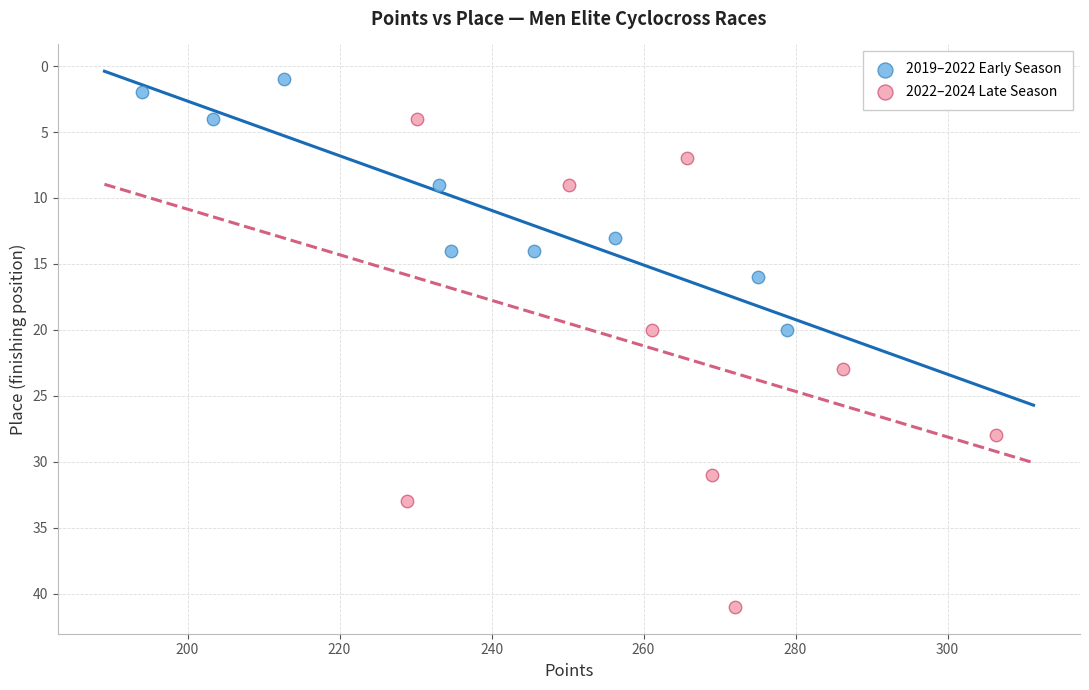

Which series contains the lowest Y value?

2019–2022 Early Season